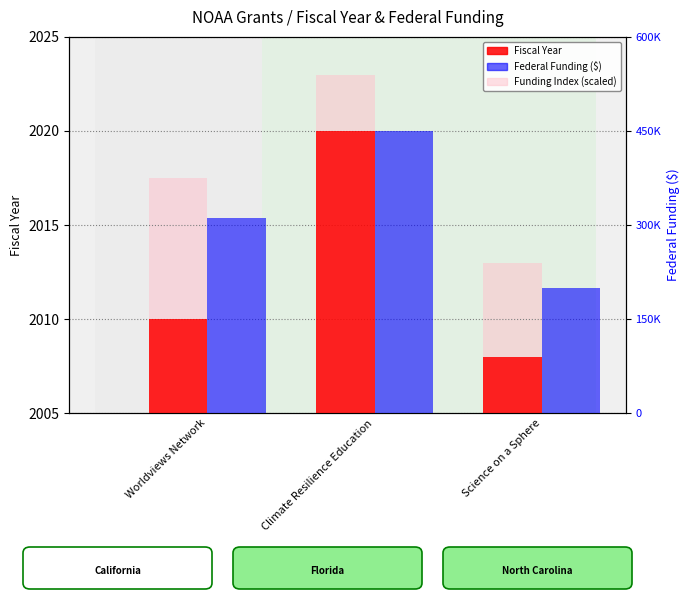

Rank the categories by Funding Index (scaled) value from lowest to highest.

Science on a Sphere, Worldviews Network, Climate Resilience Education